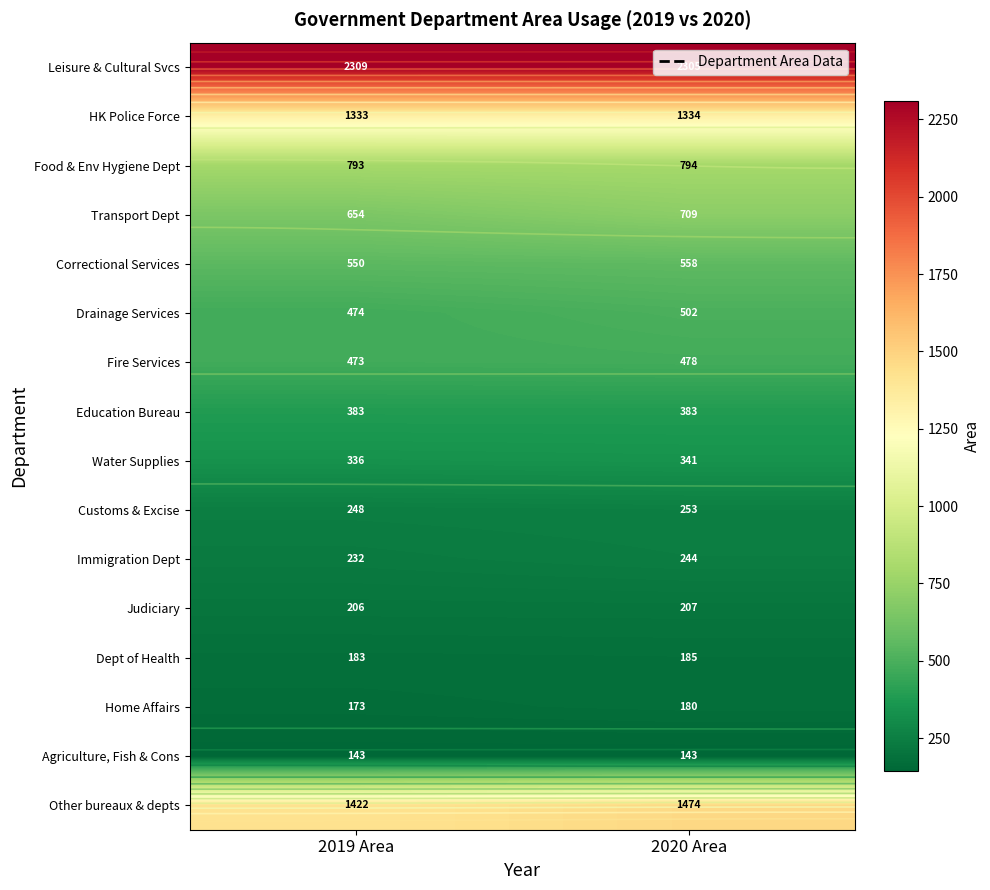

The HK Police Force series shows 704 at 2020 Area. True or false?

False